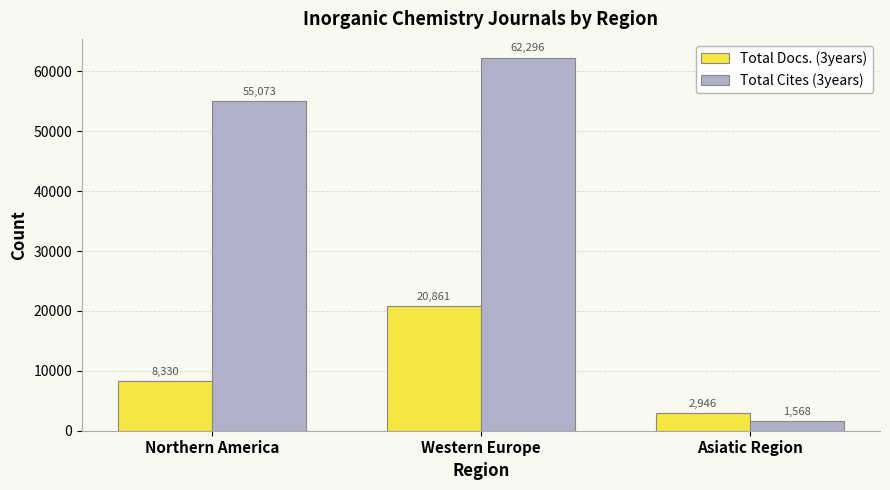

Rank the categories by Total Docs. (3years) value from lowest to highest.

Asiatic Region, Northern America, Western Europe